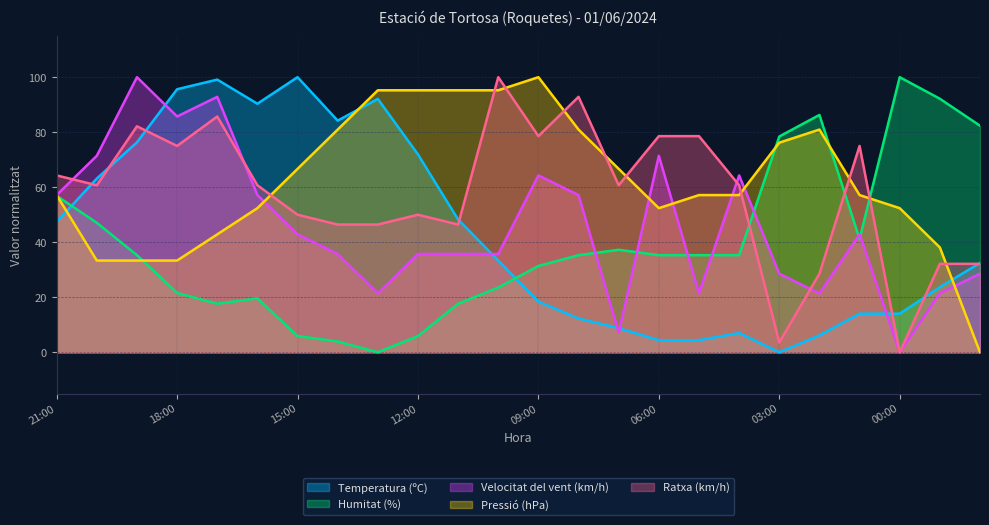

Reading left to right, transcribe all the data shown in this chart.

Temperatura (ºC): 47.4	63.2	76.3	95.6	99.1	90.4	100.0	84.2	92.1	71.9	48.2	33.3	18.4	12.3	8.8	4.4	4.4	7.0	0.0	6.1	14.0	14.0	23.7	32.5
Humitat (%): 56.9	47.1	35.3	21.6	17.6	19.6	5.9	3.9	0.0	5.9	17.6	23.5	31.4	35.3	37.3	35.3	35.3	35.3	78.4	86.3	41.2	100.0	92.2	82.4
Velocitat del vent (km/h): 57.1	71.4	100.0	85.7	92.9	57.1	42.9	35.7	21.4	35.7	35.7	35.7	64.3	57.1	7.1	71.4	21.4	64.3	28.6	21.4	42.9	0.0	21.4	28.6
Pressió (hPa): 57.1	33.3	33.3	33.3	42.9	52.4	66.7	81.0	95.2	95.2	95.2	95.2	100.0	81.0	66.7	52.4	57.1	57.1	76.2	81.0	57.1	52.4	38.1	0.0
Ratxa (km/h): 64.3	60.7	82.1	75.0	85.7	60.7	50.0	46.4	46.4	50.0	46.4	100.0	78.6	92.9	60.7	78.6	78.6	60.7	3.6	28.6	75.0	0.0	32.1	32.1